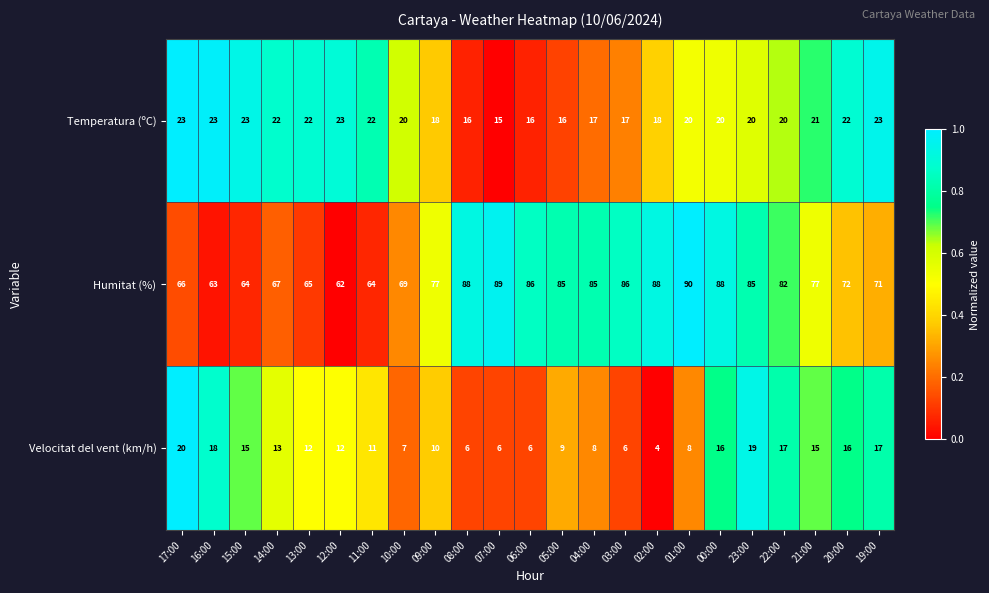

The value of Velocitat del vent (km/h) at 20:00 is 24. True or false?

False